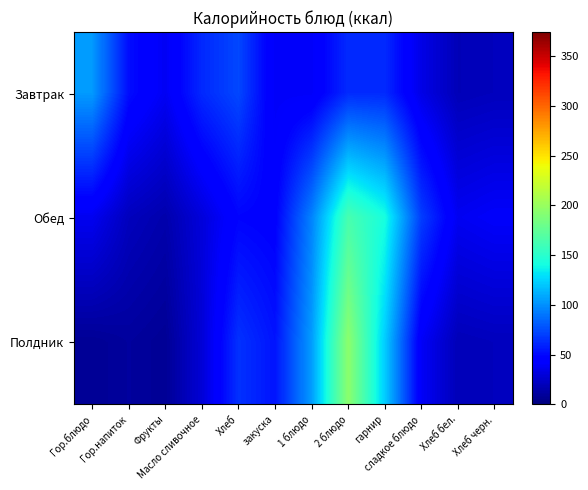

What is the minimum value shown in the chart?

7.6